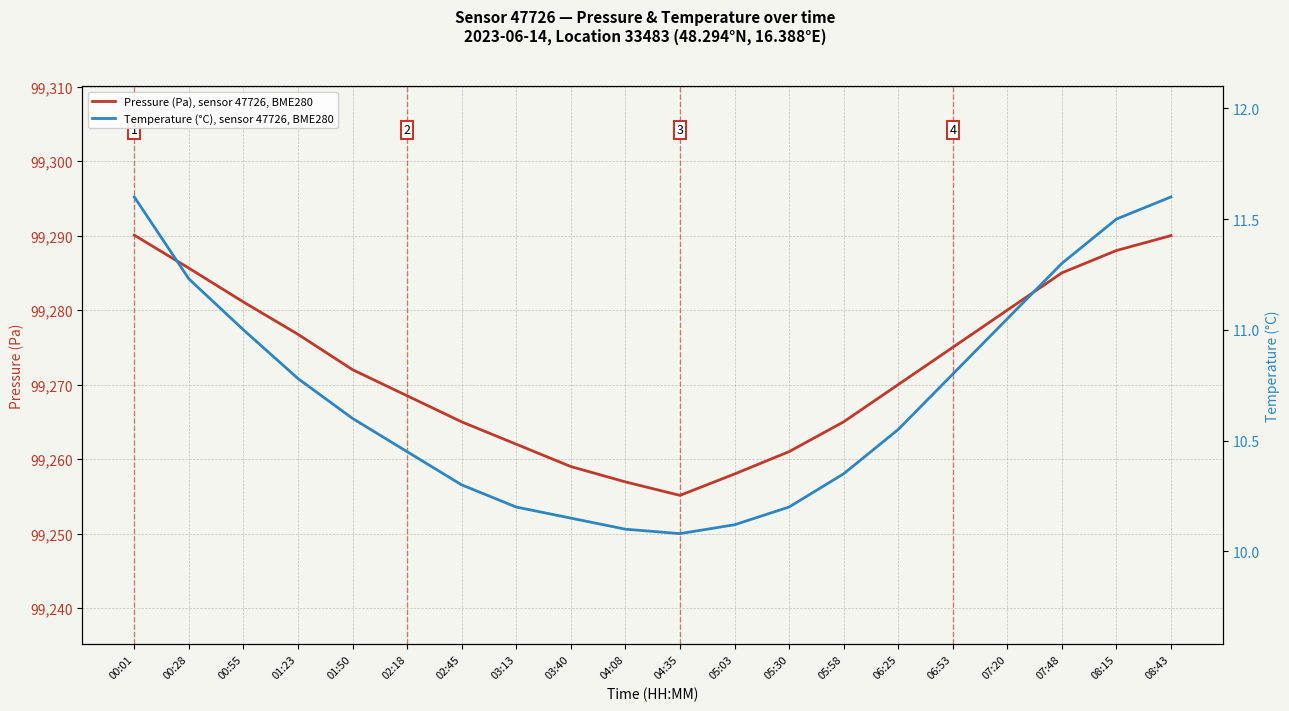

Which category has the lowest value across all series?

04:35